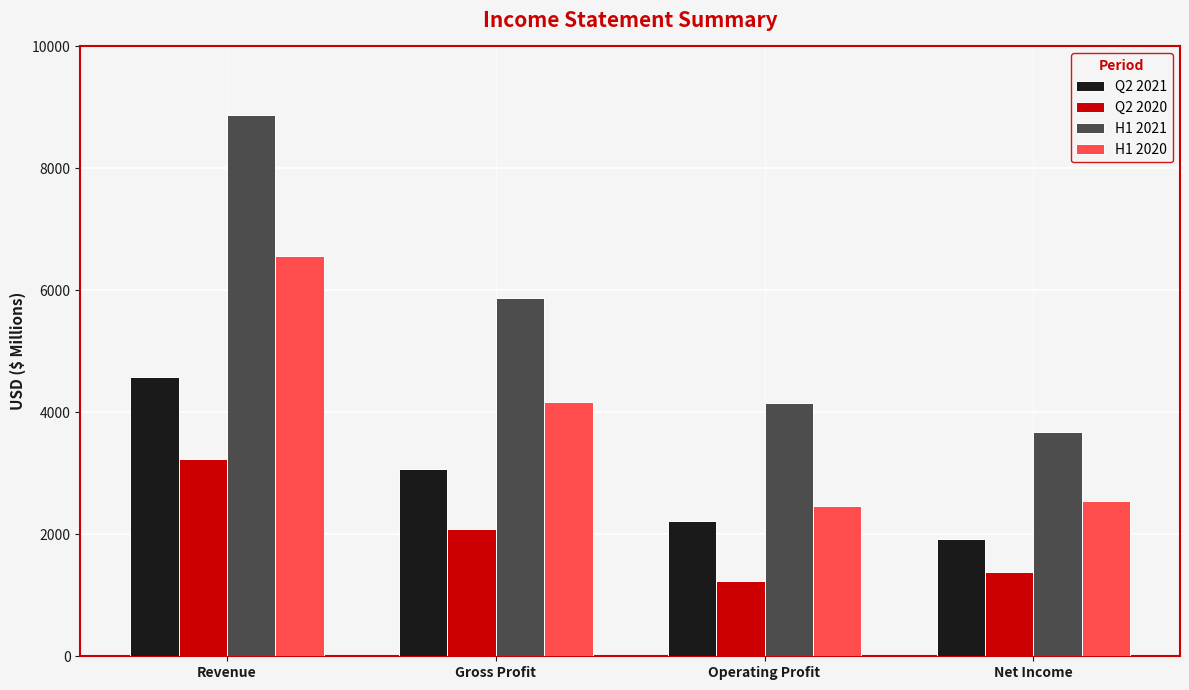

How many data points does each series have?

4